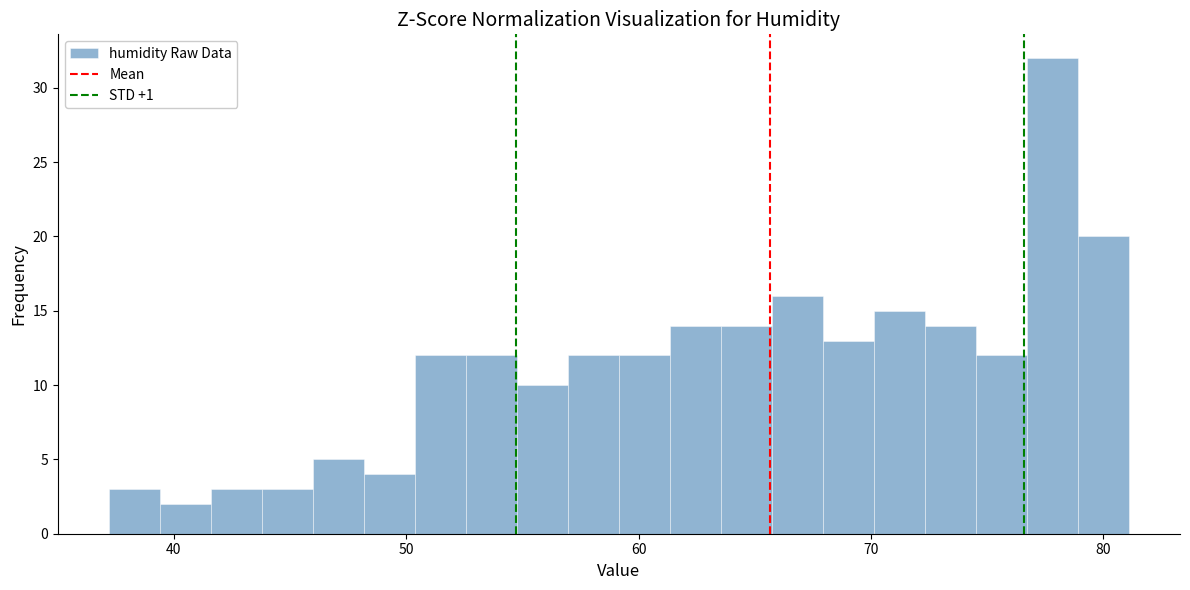

Around what value on the x-axis is the tallest bar? Give the approximate position of its centre, as read against the axis.

78